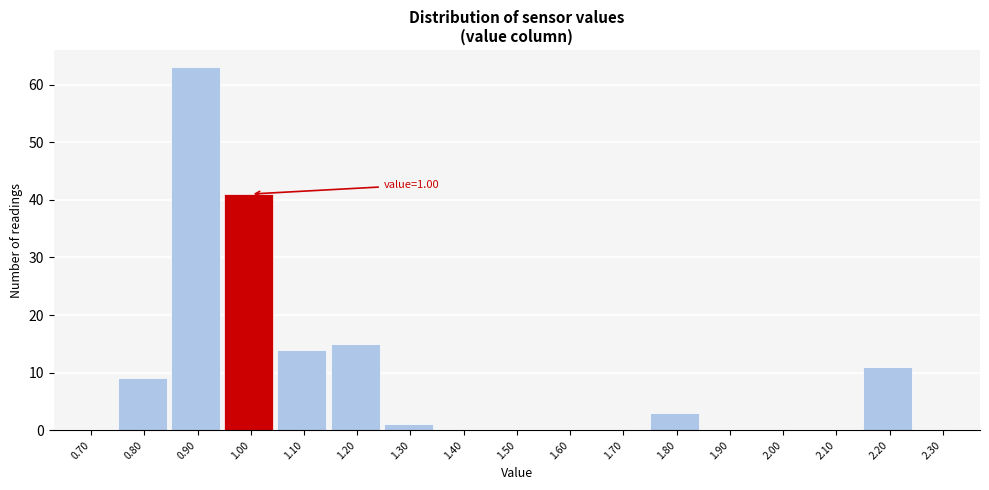

Reading right to left, what are all the values shown in this chart?

2.30=0	2.20=11	2.10=0	2.00=0	1.90=0	1.80=3	1.70=0	1.60=0	1.50=0	1.40=0	1.30=1	1.20=15	1.10=14	1.00=41	0.90=63	0.80=9	0.70=0